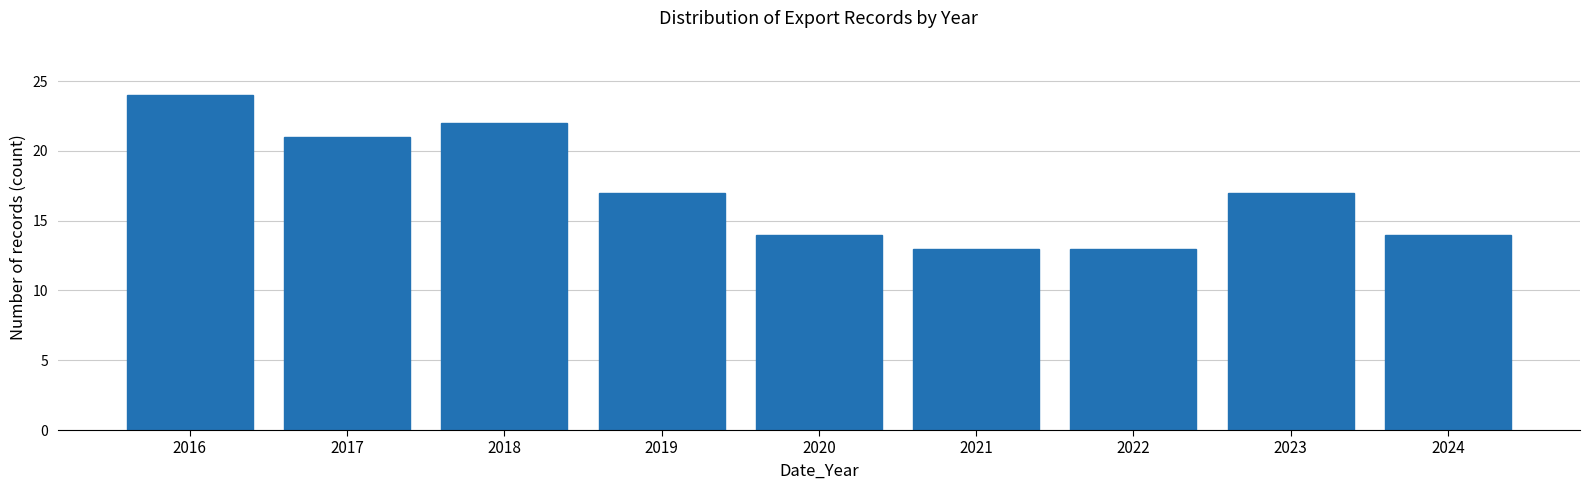

Reading left to right, transcribe all the data shown in this chart.

24	21	22	17	14	13	13	17	14